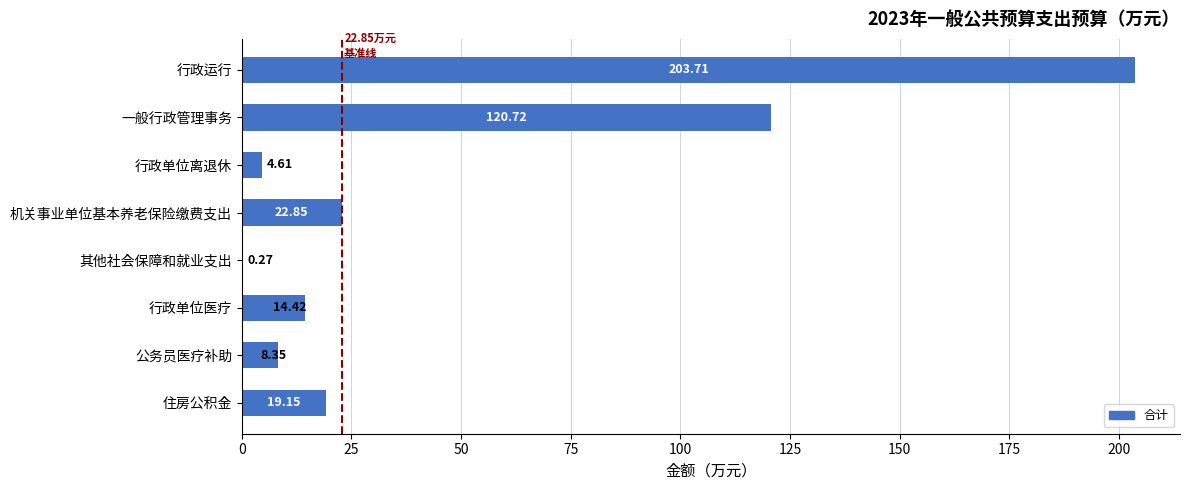

What is the sum of all values?

394.1